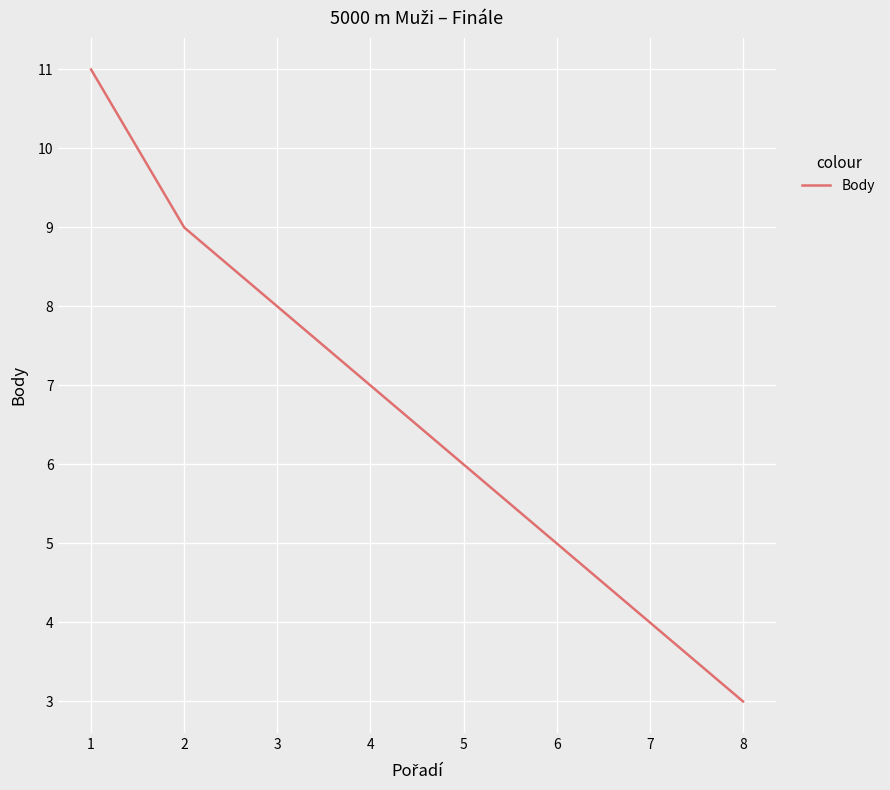

Does the chart display data point markers on the line(s)?

No